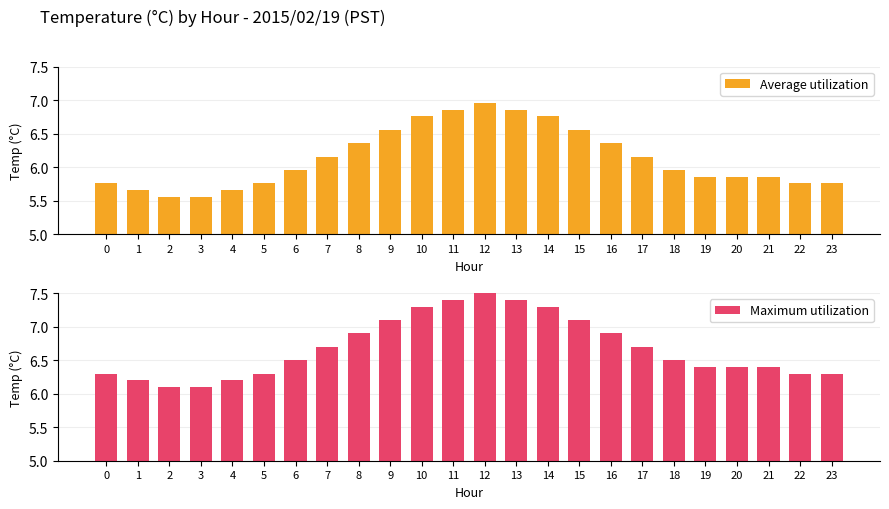

Is it true that Maximum utilization equals 6.9 at 16?

True